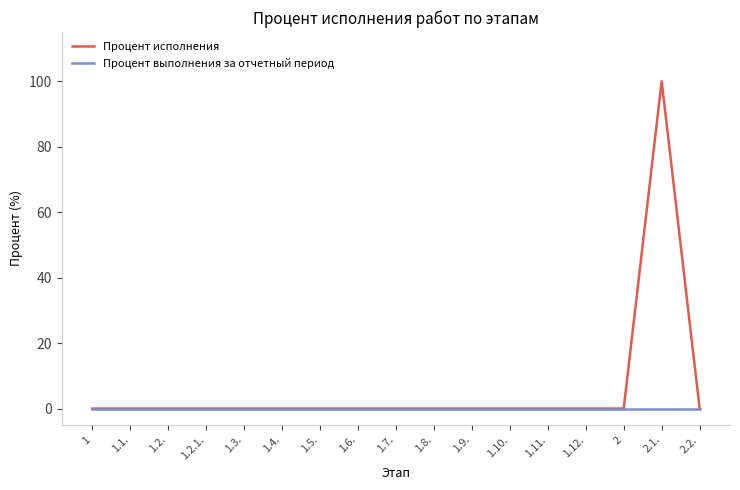

Reading left to right, list all the values displayed in this chart.

Процент исполнения: 1=0	1.1.=0	1.2.=0	1.2.1.=0	1.3.=0	1.4.=0	1.5.=0	1.6.=0	1.7.=0	1.8.=0	1.9.=0	1.10.=0	1.11.=0	1.12.=0	2=0	2.1.=100	2.2.=0
Процент выполнения за отчетный период: 1=0	1.1.=0	1.2.=0	1.2.1.=0	1.3.=0	1.4.=0	1.5.=0	1.6.=0	1.7.=0	1.8.=0	1.9.=0	1.10.=0	1.11.=0	1.12.=0	2=0	2.1.=0	2.2.=0